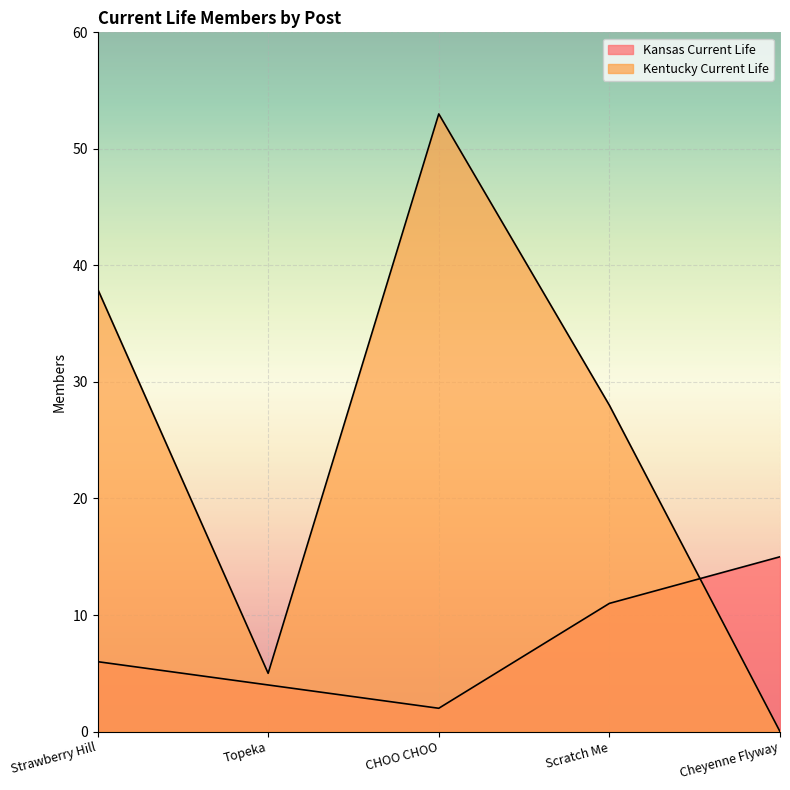

Reading left to right, extract all data points from this chart.

Kansas Current Life: 6	4	2	11	15
Kentucky Current Life: 38	5	53	28	0